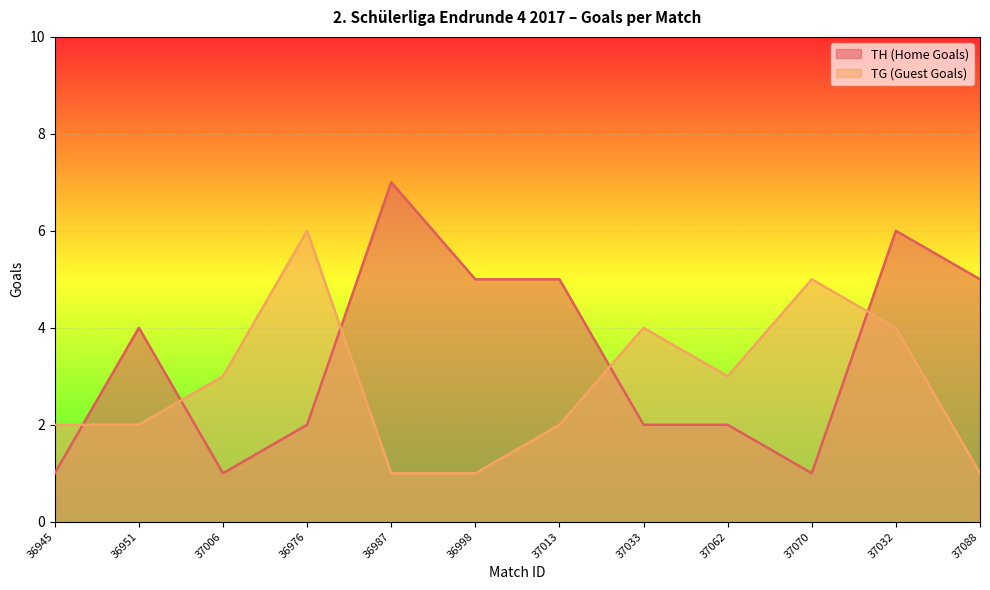

Which category has the lowest value in the TG (Guest Goals) series?

36987